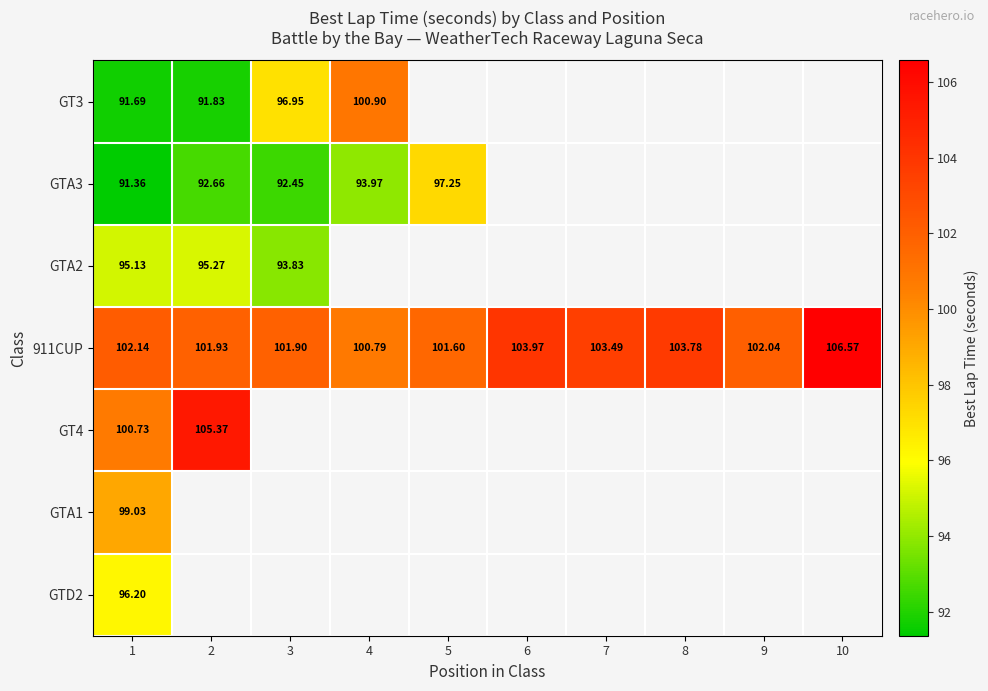

What is the minimum value shown in the chart?

91.4